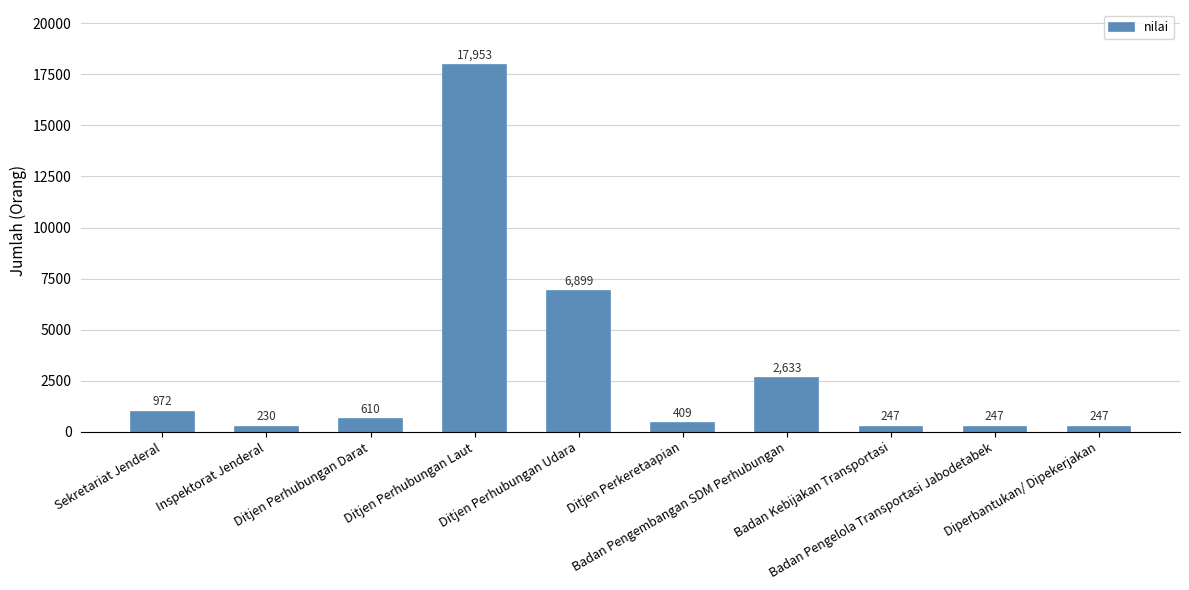

What is the minimum value shown in the chart?

230